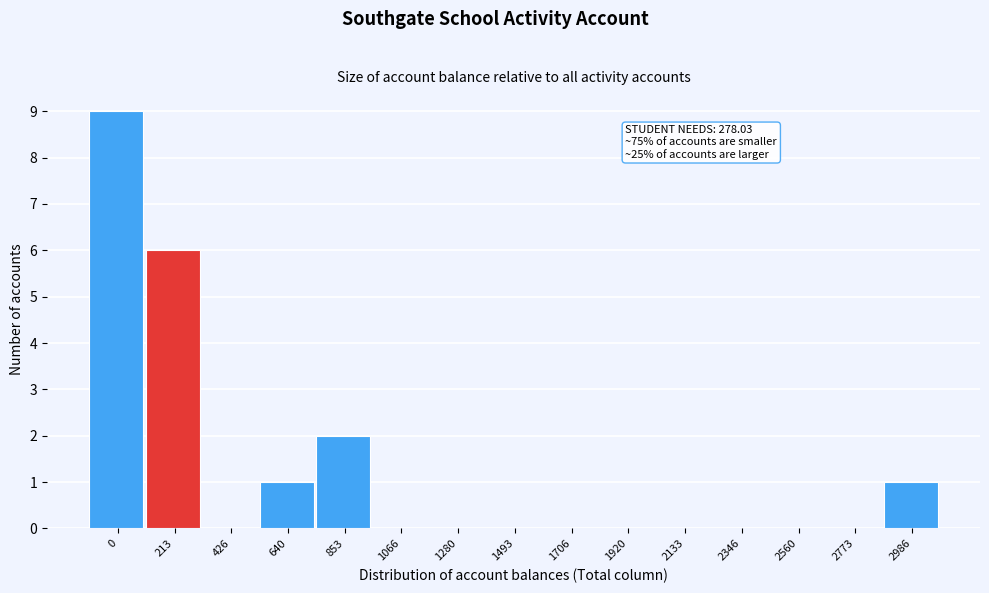

Reading right to left, list all the values displayed in this chart.

2986=1	2773=0	2560=0	2346=0	2133=0	1920=0	1706=0	1493=0	1280=0	1066=0	853=2	640=1	426=0	213=6	0=9